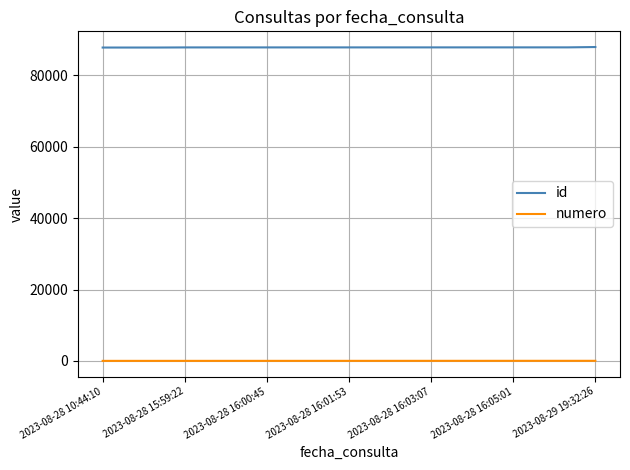

True or false: id and numero cross at least once.

False